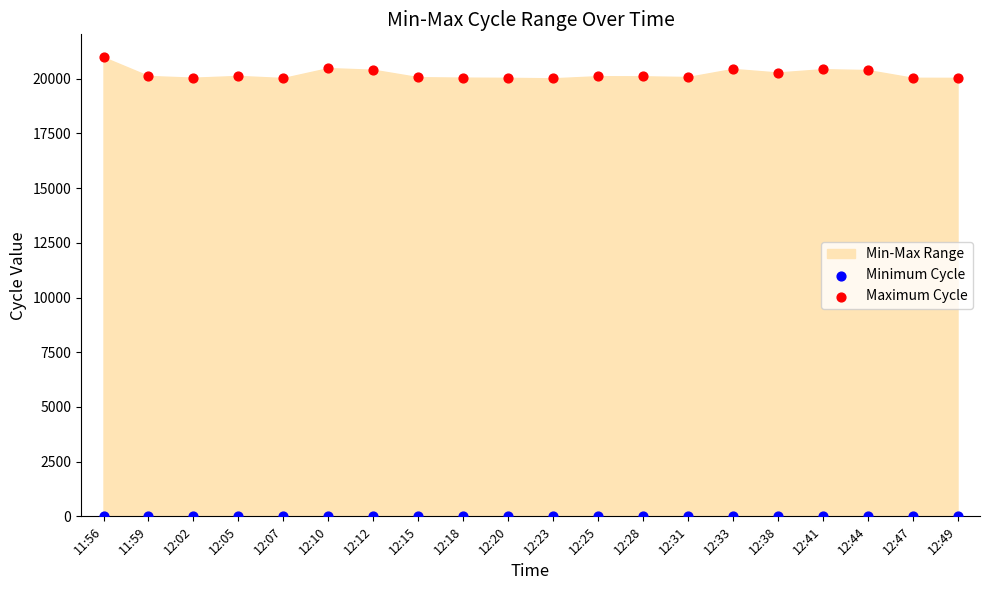

Which series has the largest Y range (max minus min)?

Maximum Cycle